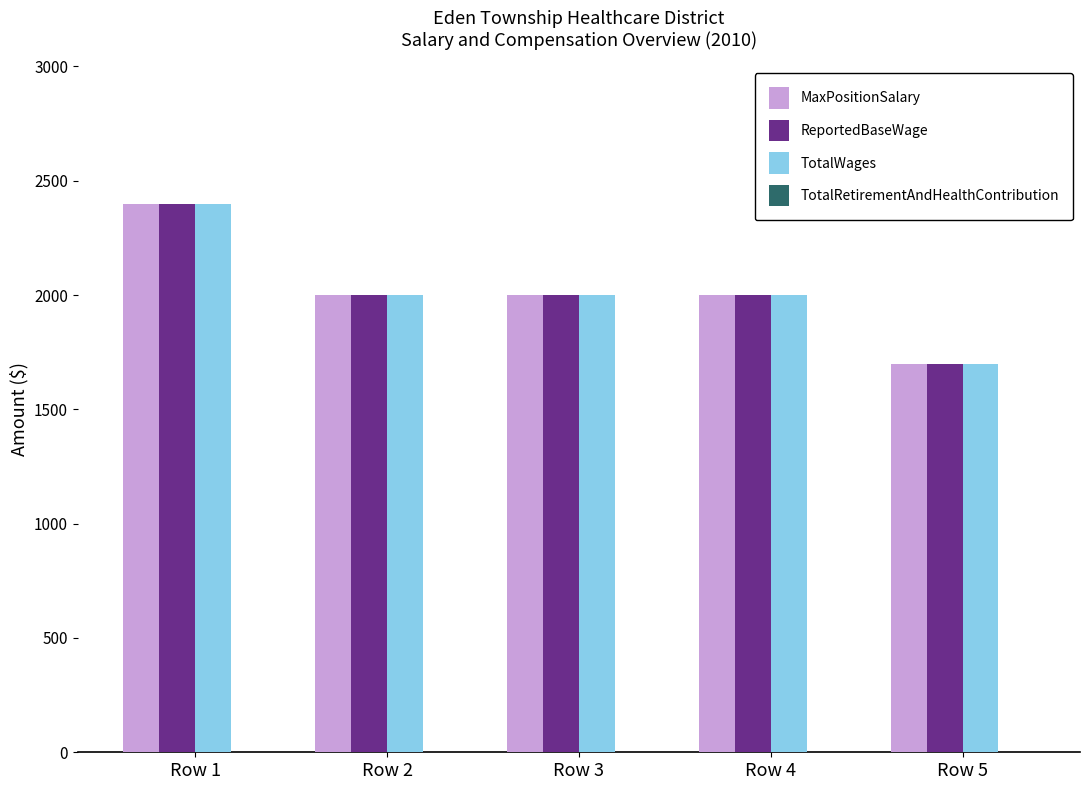

What is the average value of the ReportedBaseWage series?

2020